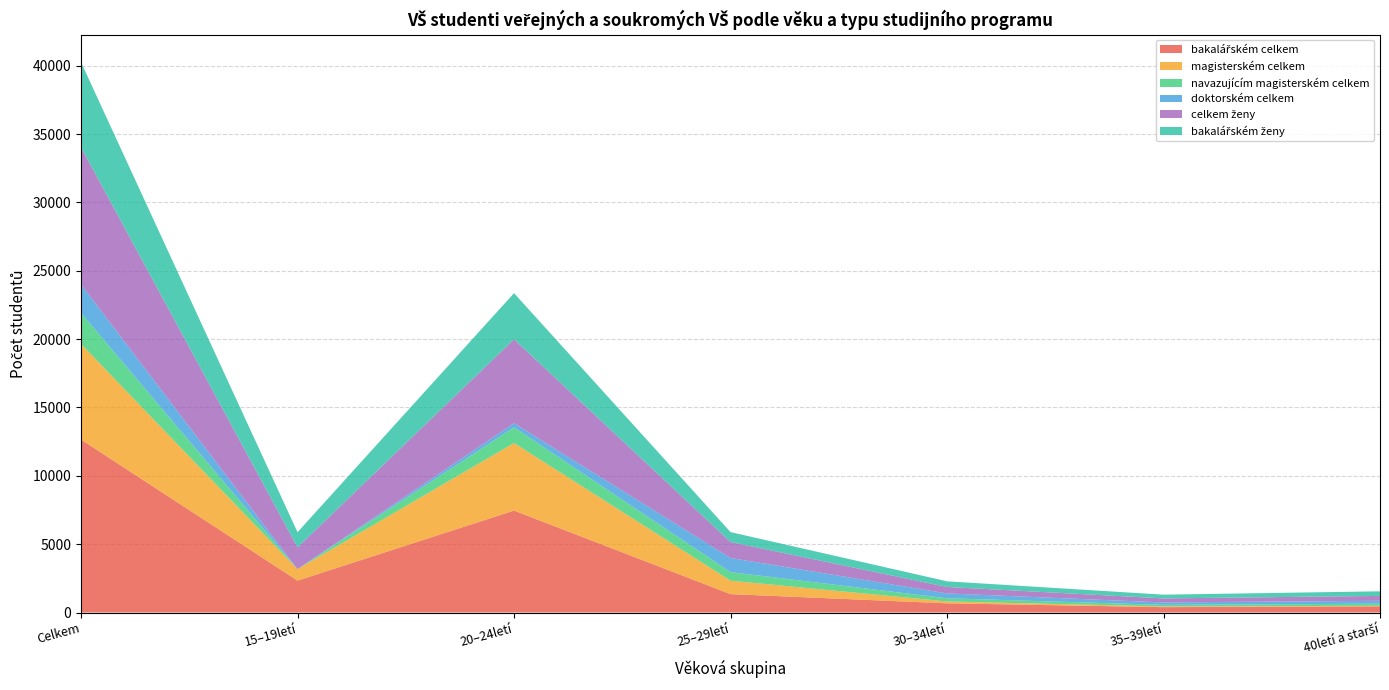

True or false: bakalářském ženy and navazujícím magisterském celkem intersect in this chart.

False